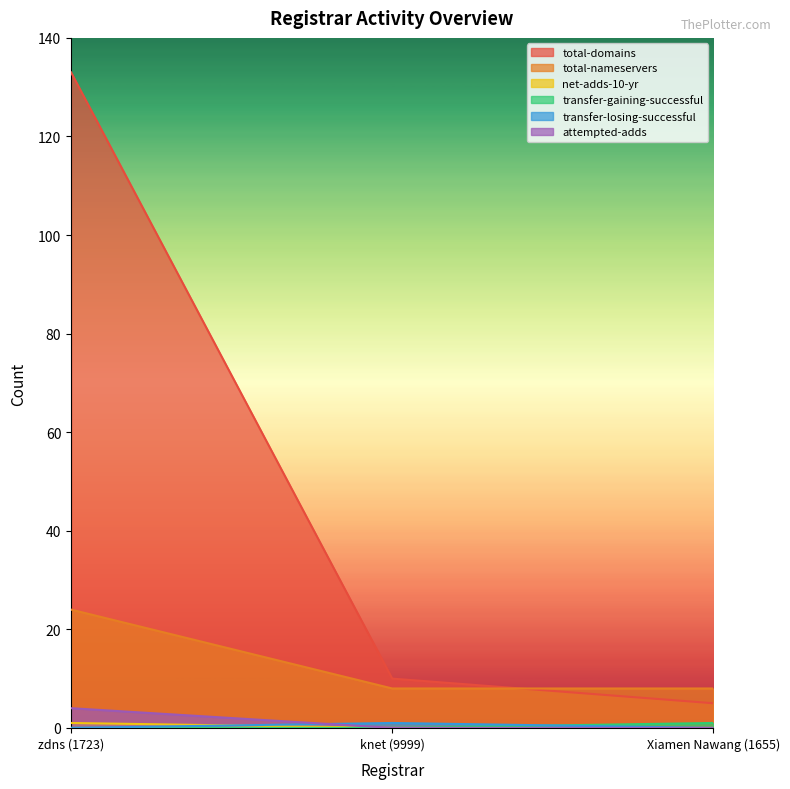

Is it true that transfer-losing-successful equals 1 at knet (9999)?

False